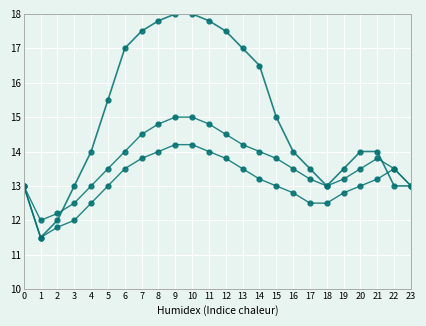

How many series are shown in this chart?

3